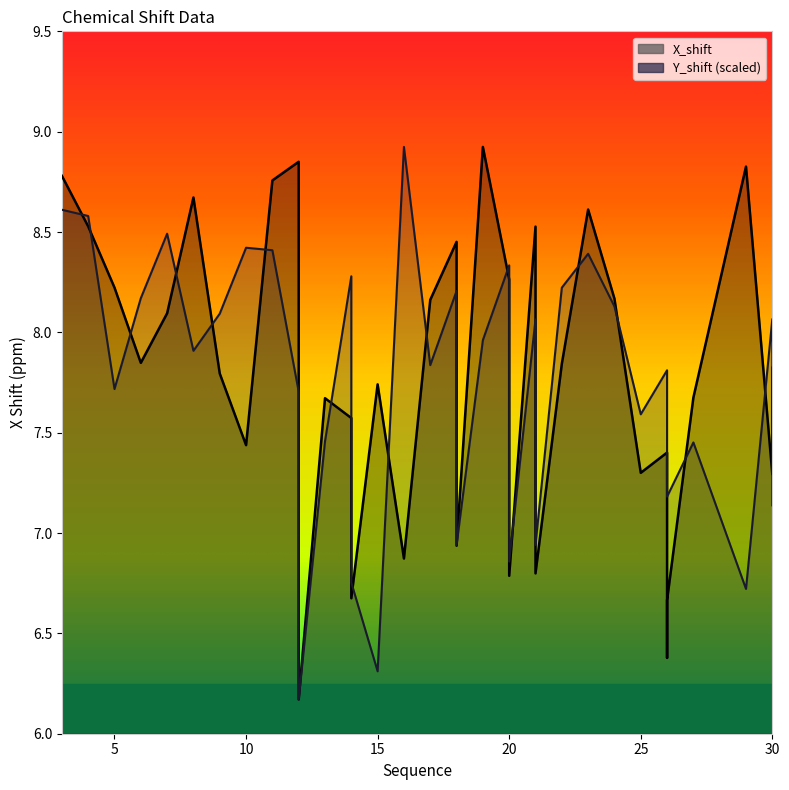

At which category does Y_shift reach its first local peak?

7